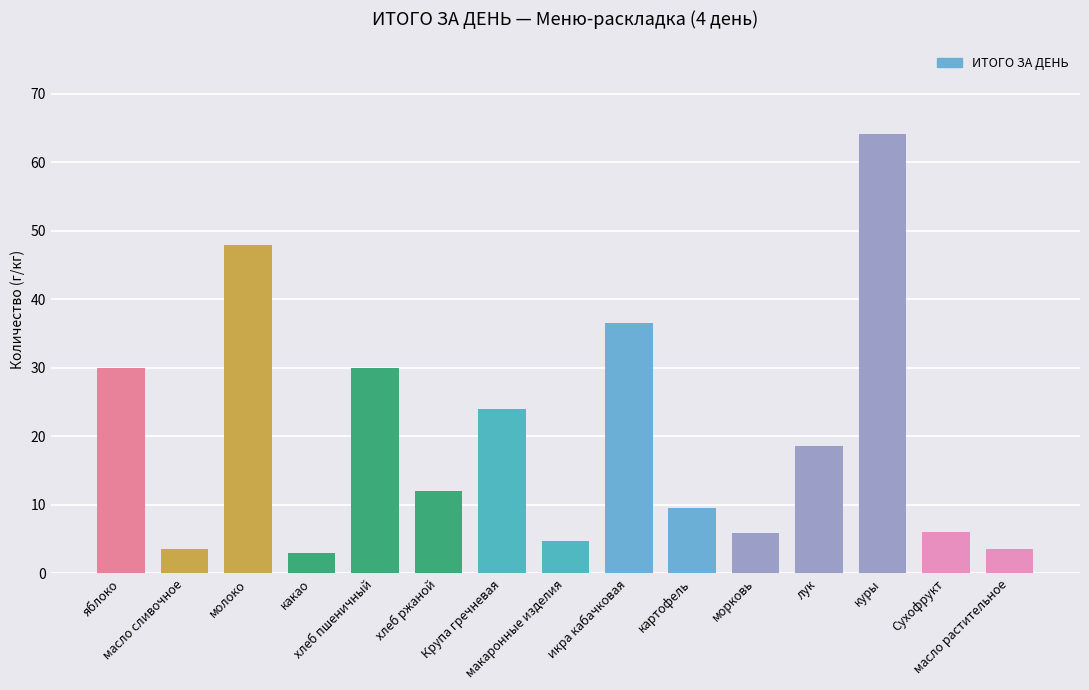

How many series are shown in this chart?

1